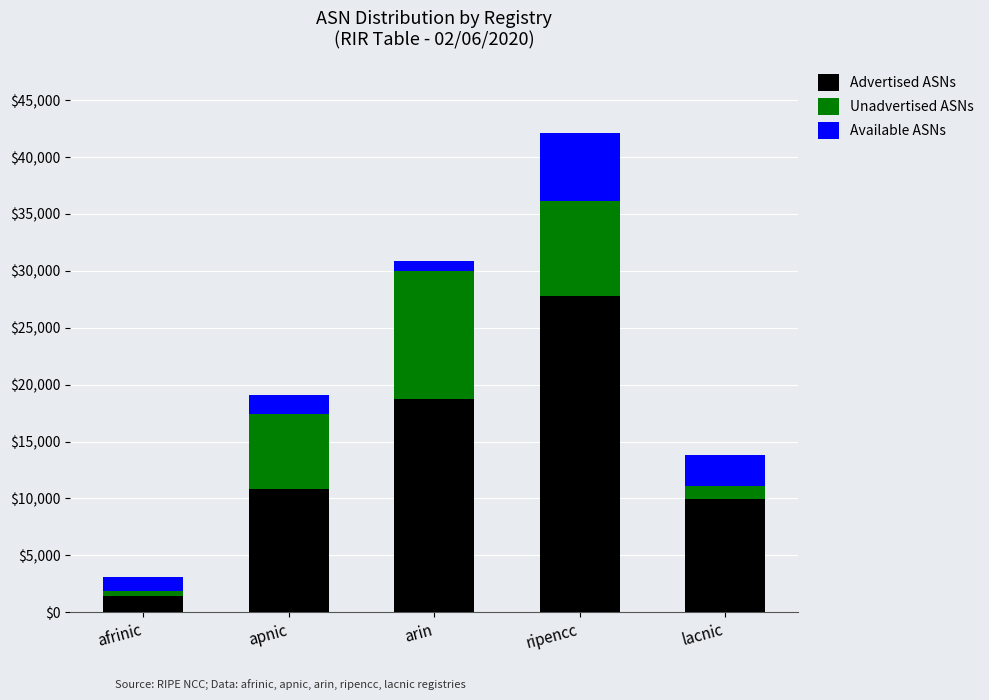

What is the highest value of the Advertised ASNs series?

27796